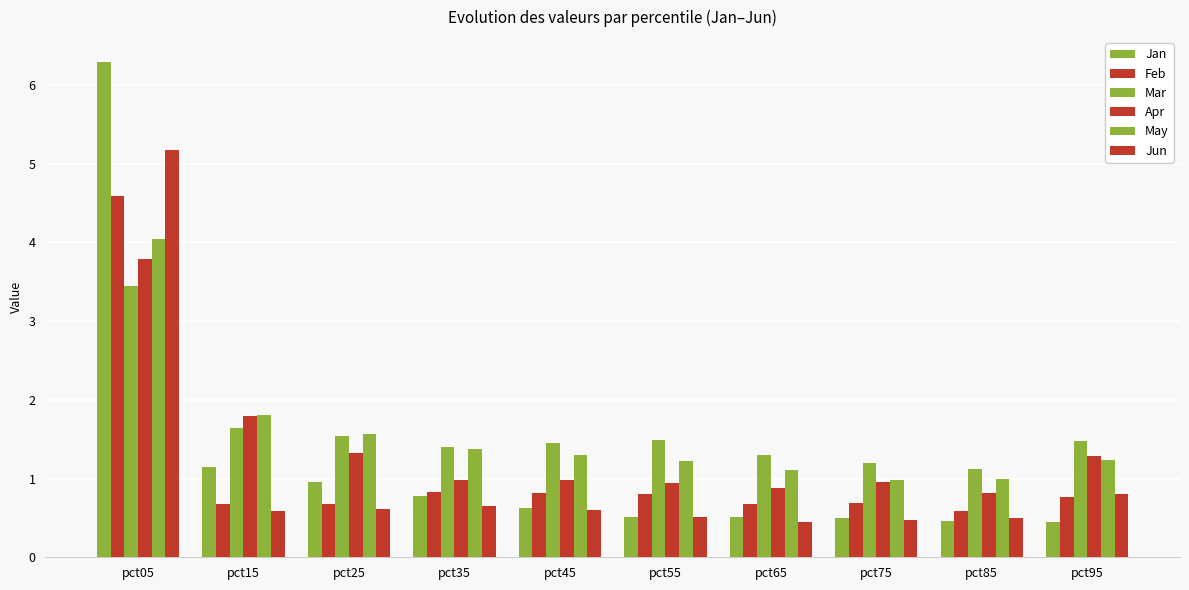

Reading left to right, list all the values displayed in this chart.

Jan: pct05=6.3	pct15=1.1	pct25=1.0	pct35=0.8	pct45=0.6	pct55=0.5	pct65=0.5	pct75=0.5	pct85=0.5	pct95=0.4
Feb: pct05=4.6	pct15=0.7	pct25=0.7	pct35=0.8	pct45=0.8	pct55=0.8	pct65=0.7	pct75=0.7	pct85=0.6	pct95=0.8
Mar: pct05=3.4	pct15=1.6	pct25=1.5	pct35=1.4	pct45=1.4	pct55=1.5	pct65=1.3	pct75=1.2	pct85=1.1	pct95=1.5
Apr: pct05=3.8	pct15=1.8	pct25=1.3	pct35=1.0	pct45=1.0	pct55=0.9	pct65=0.9	pct75=1.0	pct85=0.8	pct95=1.3
May: pct05=4.0	pct15=1.8	pct25=1.6	pct35=1.4	pct45=1.3	pct55=1.2	pct65=1.1	pct75=1.0	pct85=1.0	pct95=1.2
Jun: pct05=5.2	pct15=0.6	pct25=0.6	pct35=0.7	pct45=0.6	pct55=0.5	pct65=0.5	pct75=0.5	pct85=0.5	pct95=0.8